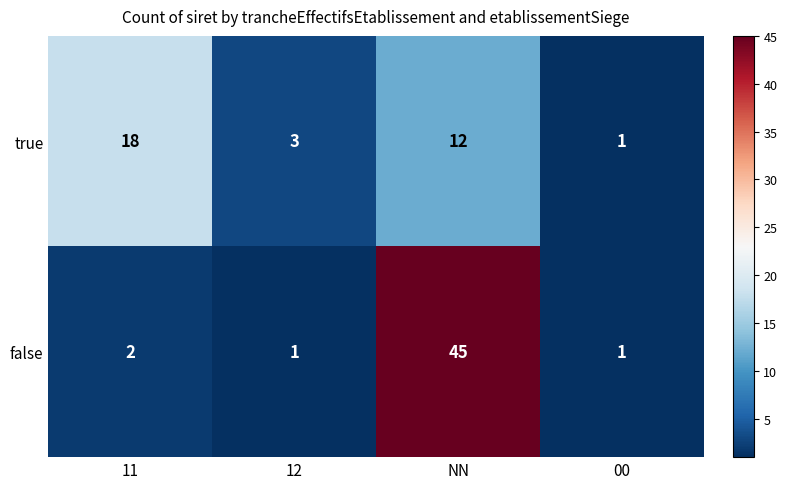

Reading right to left, list all the values displayed in this chart.

true: 00=1	NN=12	12=3	11=18
false: 00=1	NN=45	12=1	11=2